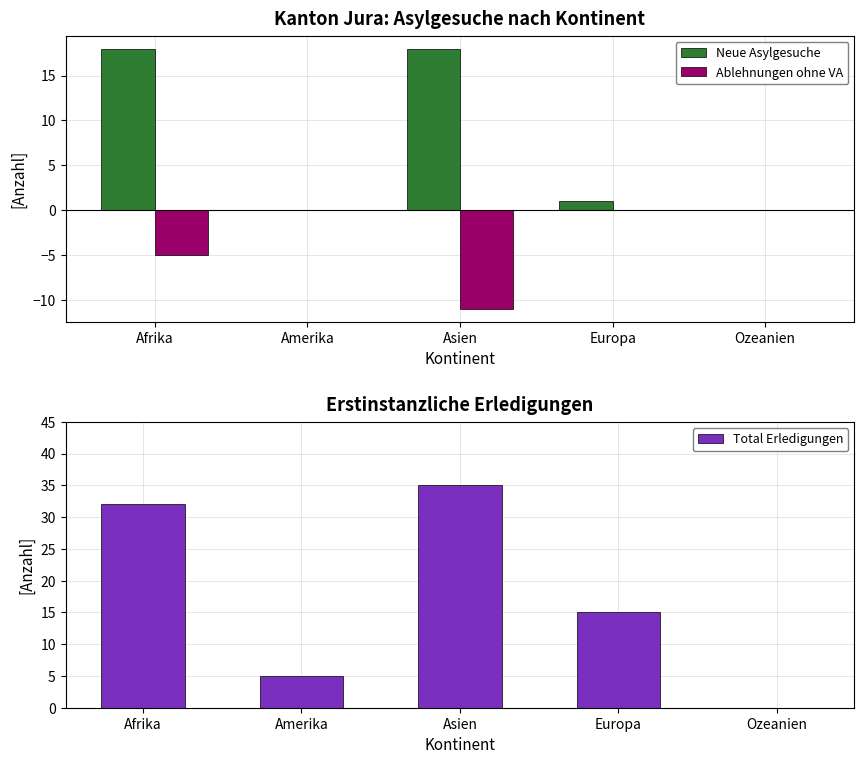

The value of Ablehnungen ohne VA at Afrika is -5. True or false?

True